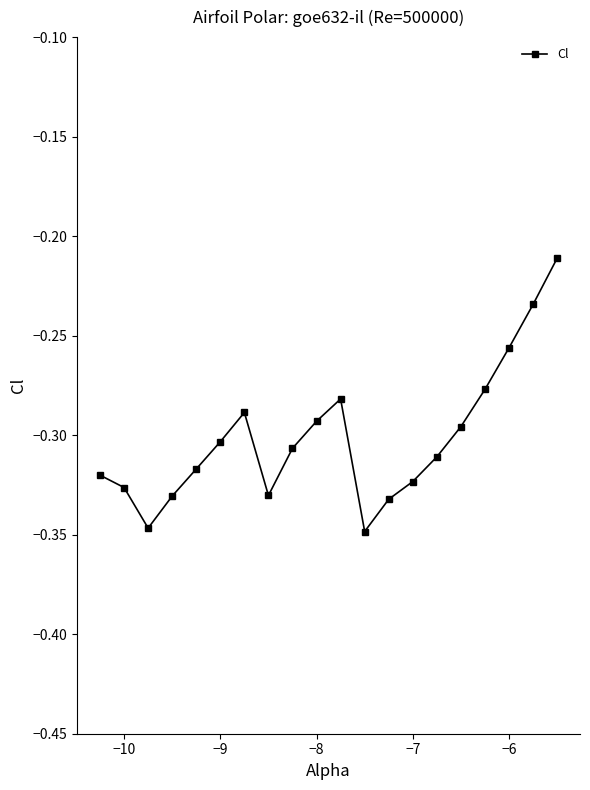

What is the sum of all values?

-6.0